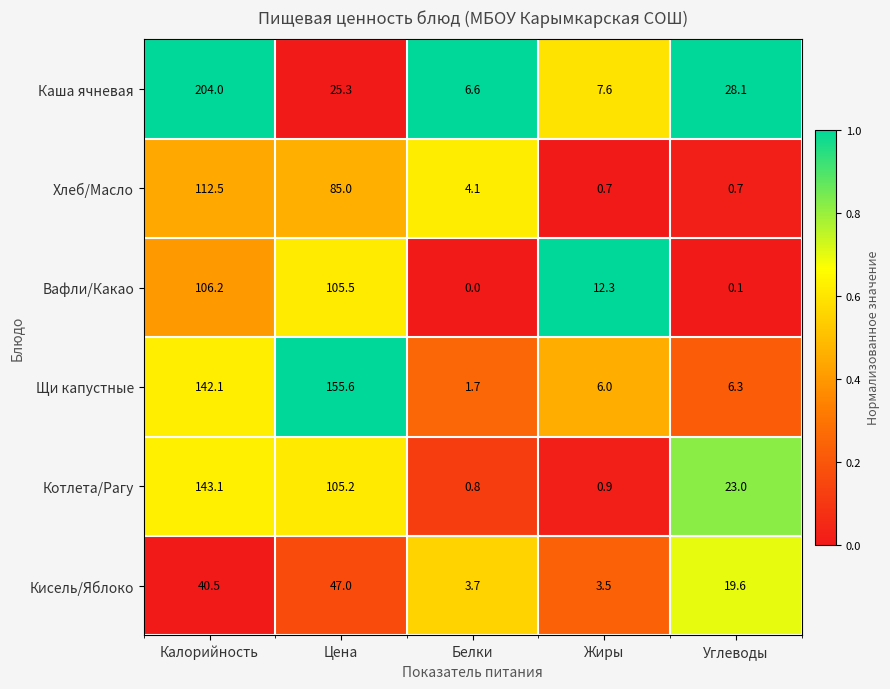

What is the difference between the maximum and second lowest values in the Кисель/Яблоко series?

43.3